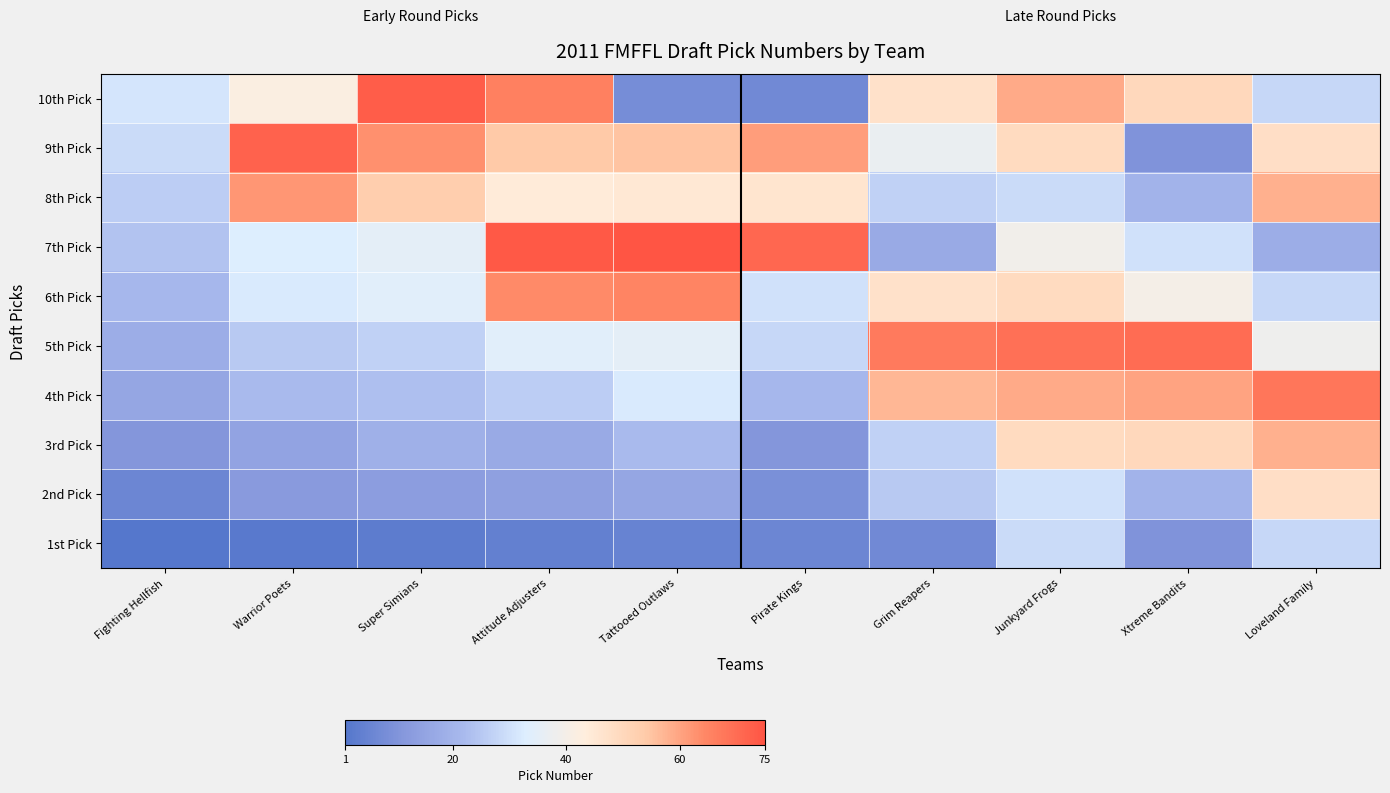

Reading left to right, transcribe all the data shown in this chart.

1st Pick: Fighting Hellfish=1	Warrior Poets=2	Super Simians=3	Attitude Adjusters=4	Tattooed Outlaws=5	Pirate Kings=6	Grim Reapers=7	Junkyard Frogs=29	Xtreme Bandits=10	Loveland Family=28
2nd Pick: Fighting Hellfish=6	Warrior Poets=12	Super Simians=13	Attitude Adjusters=14	Tattooed Outlaws=16	Pirate Kings=9	Grim Reapers=25	Junkyard Frogs=30	Xtreme Bandits=20	Loveland Family=48
3rd Pick: Fighting Hellfish=11	Warrior Poets=15	Super Simians=19	Attitude Adjusters=17	Tattooed Outlaws=22	Pirate Kings=11	Grim Reapers=27	Junkyard Frogs=49	Xtreme Bandits=50	Loveland Family=58
4th Pick: Fighting Hellfish=16	Warrior Poets=22	Super Simians=23	Attitude Adjusters=26	Tattooed Outlaws=32	Pirate Kings=21	Grim Reapers=57	Junkyard Frogs=59	Xtreme Bandits=60	Loveland Family=68
5th Pick: Fighting Hellfish=18	Warrior Poets=25	Super Simians=27	Attitude Adjusters=34	Tattooed Outlaws=35	Pirate Kings=28	Grim Reapers=67	Junkyard Frogs=69	Xtreme Bandits=70	Loveland Family=38
6th Pick: Fighting Hellfish=21	Warrior Poets=32	Super Simians=34	Attitude Adjusters=64	Tattooed Outlaws=65	Pirate Kings=30	Grim Reapers=47	Junkyard Frogs=49	Xtreme Bandits=40	Loveland Family=28
7th Pick: Fighting Hellfish=24	Warrior Poets=33	Super Simians=35	Attitude Adjusters=74	Tattooed Outlaws=75	Pirate Kings=71	Grim Reapers=17	Junkyard Frogs=39	Xtreme Bandits=30	Loveland Family=18
8th Pick: Fighting Hellfish=26	Warrior Poets=62	Super Simians=53	Attitude Adjusters=44	Tattooed Outlaws=45	Pirate Kings=46	Grim Reapers=27	Junkyard Frogs=29	Xtreme Bandits=20	Loveland Family=58
9th Pick: Fighting Hellfish=29	Warrior Poets=72	Super Simians=63	Attitude Adjusters=54	Tattooed Outlaws=55	Pirate Kings=61	Grim Reapers=37	Junkyard Frogs=49	Xtreme Bandits=10	Loveland Family=48
10th Pick: Fighting Hellfish=31	Warrior Poets=42	Super Simians=73	Attitude Adjusters=66	Tattooed Outlaws=8	Pirate Kings=7	Grim Reapers=47	Junkyard Frogs=59	Xtreme Bandits=50	Loveland Family=28